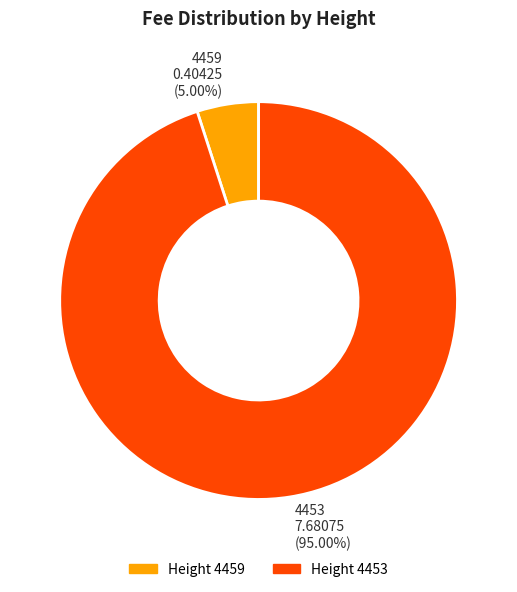

To the nearest percent, what is the average slice percentage?

50%